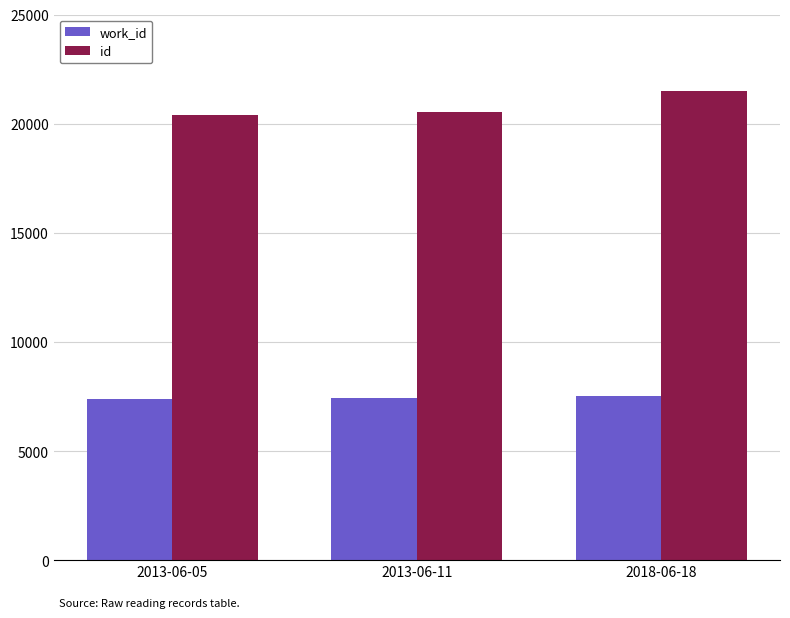

What is the sum of all id values?

62415